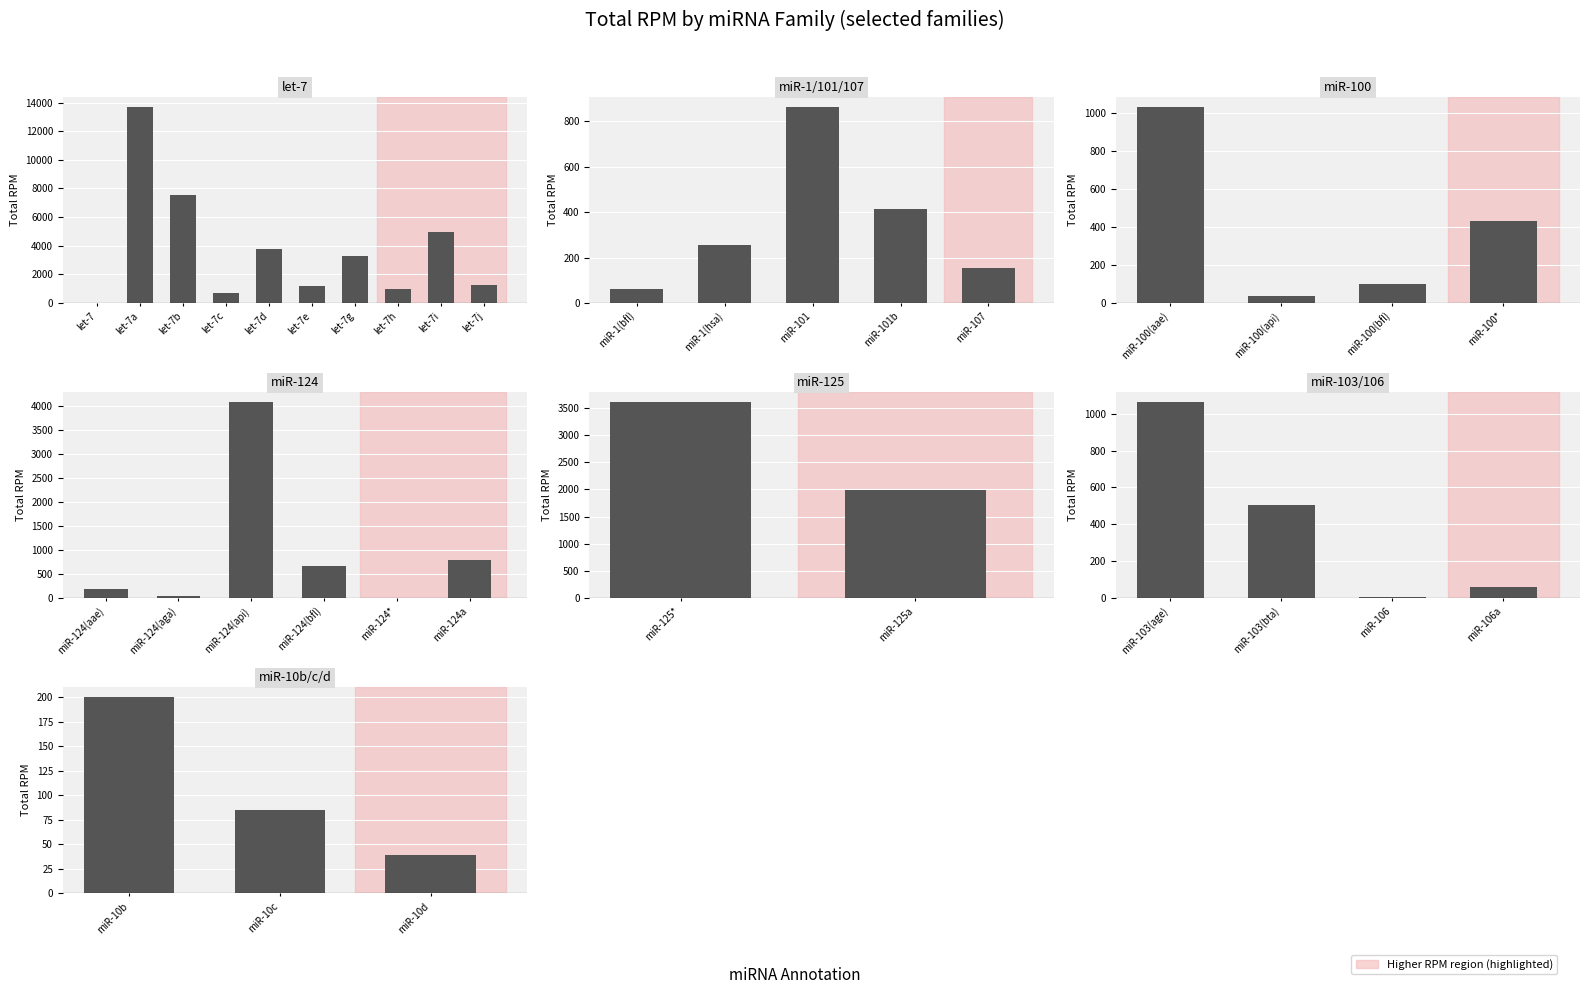

How many values exceed 863?

10